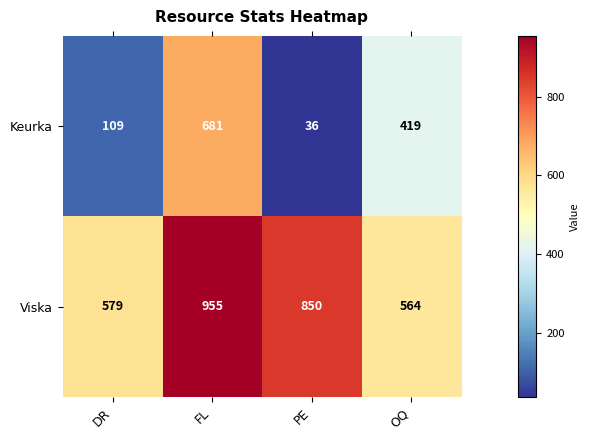

Which category has the lowest value across all series?

PE